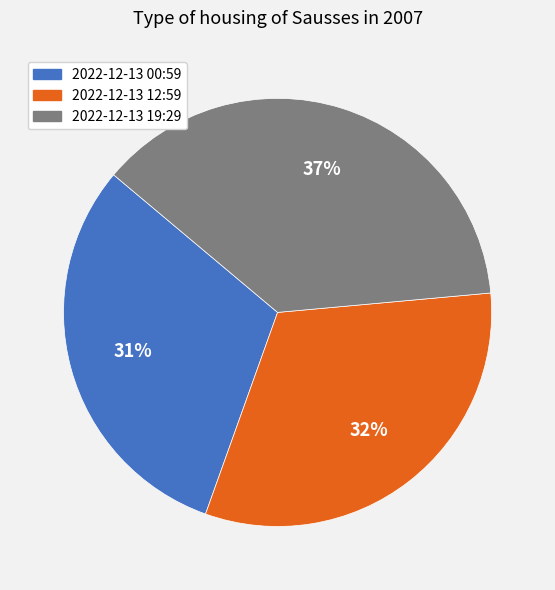

Is there a majority slice in this chart?

No